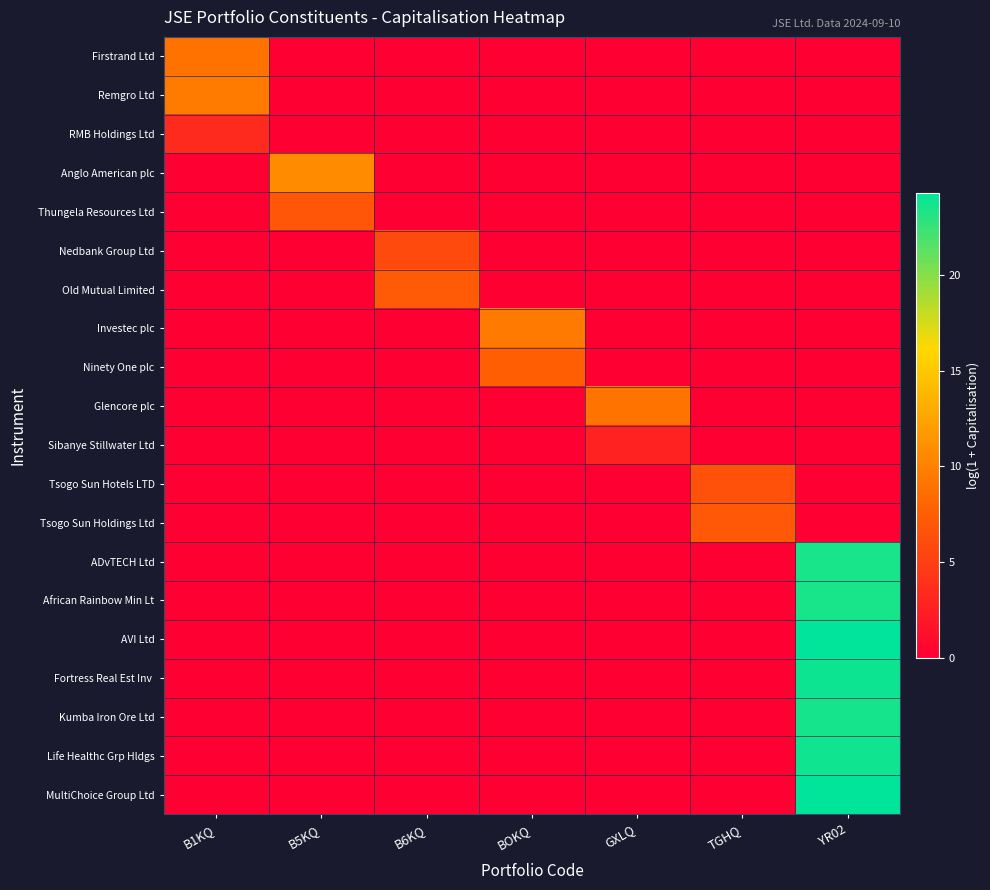

What is the maximum value shown in the chart?

24.3